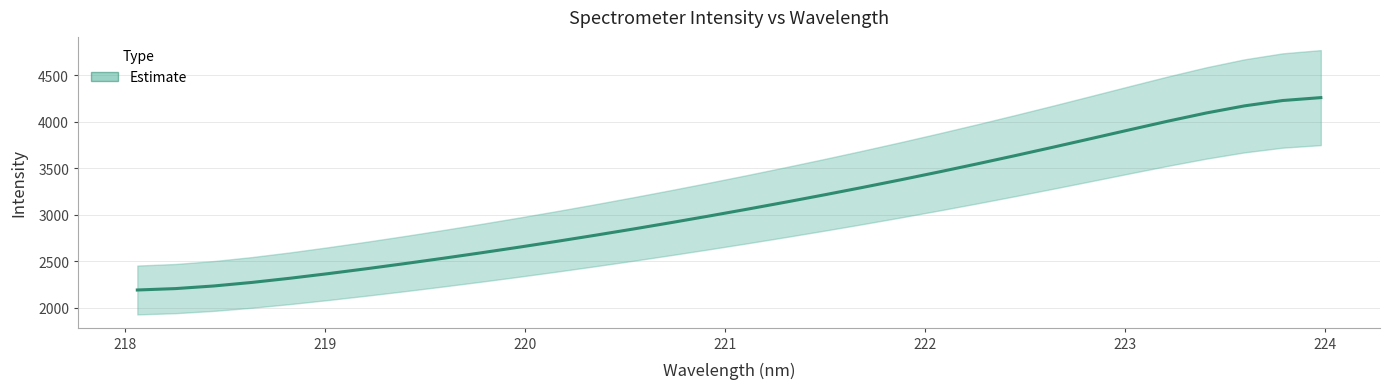

What is the difference between the maximum and minimum values?

2070.2